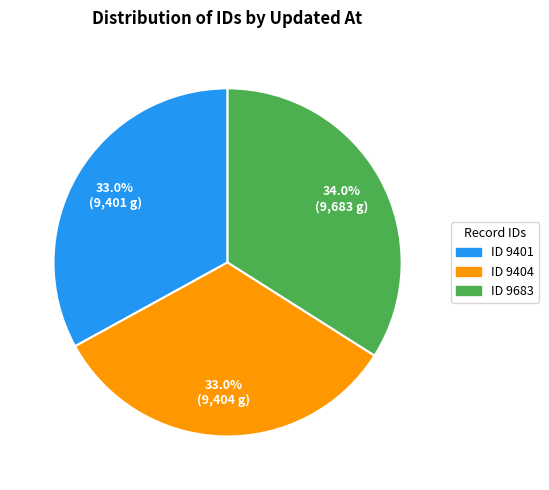

Is there any slice that represents more than half of the pie?

No